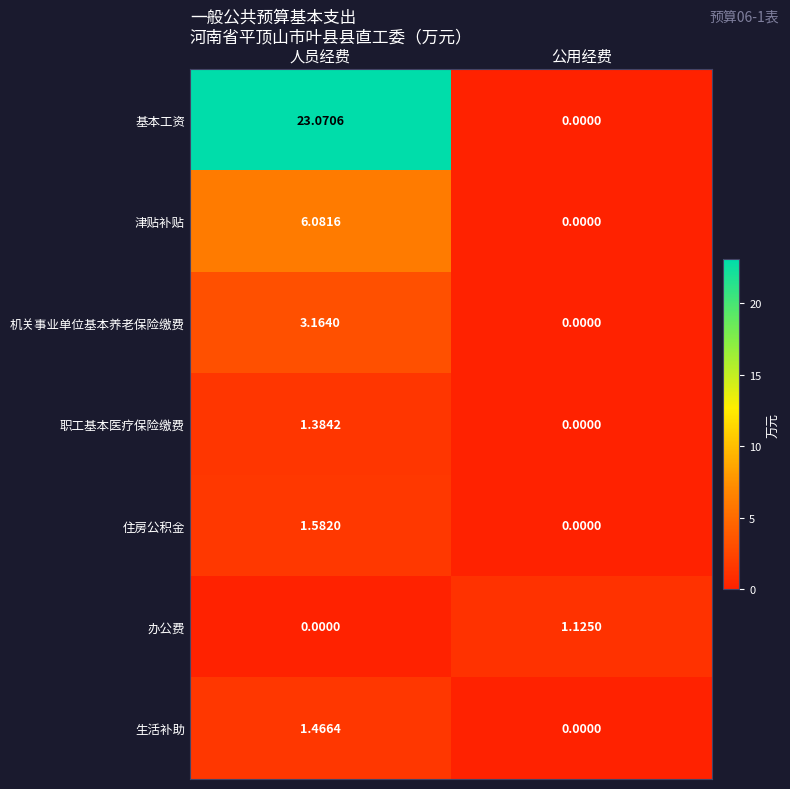

Where does the 机关事业单位基本养老保险缴费 series first go above 3?

人员经费